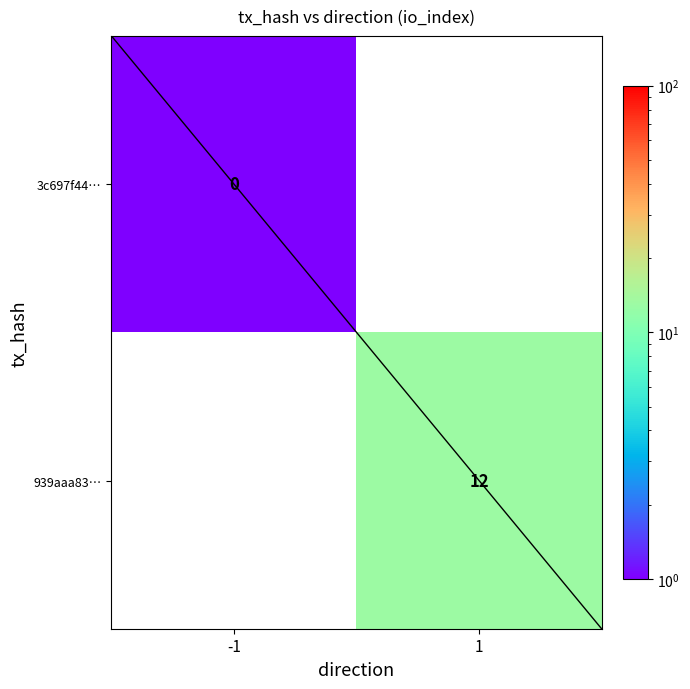

Which label corresponds to the largest value in the chart?

1